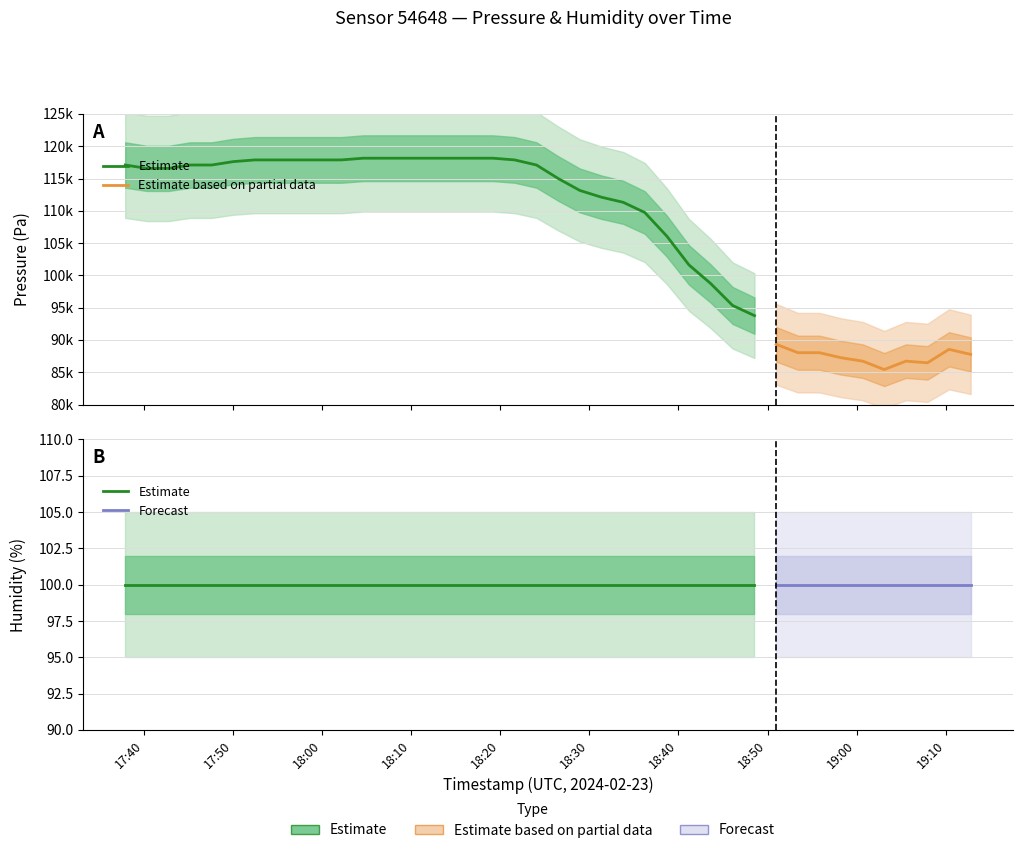

What is the sum of all humidity values?

4000.0